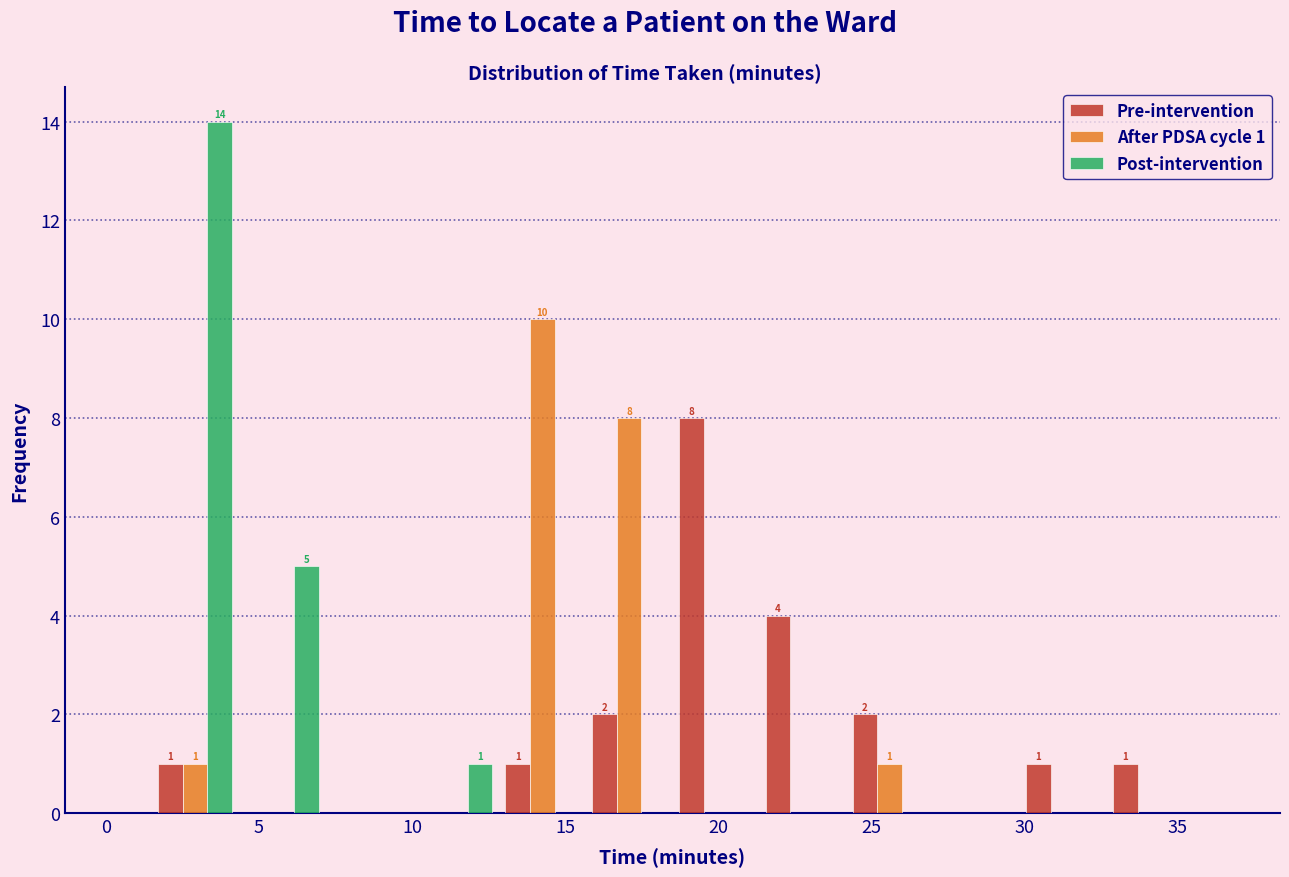

In the After PDSA cycle 1 series, which range on the x-axis has the tallest bar?

13.0 to 15.5